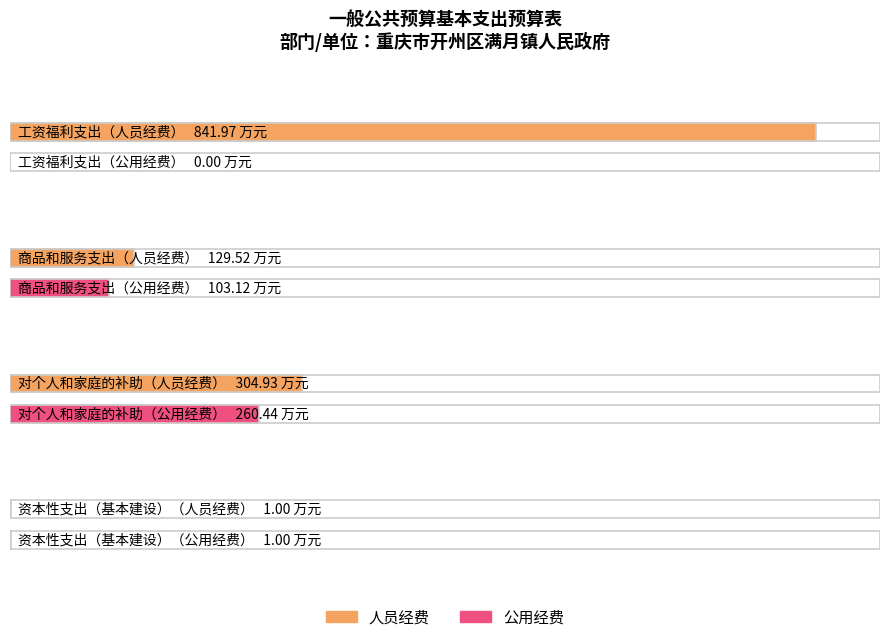

Which series has the largest range (max minus min)?

人员经费